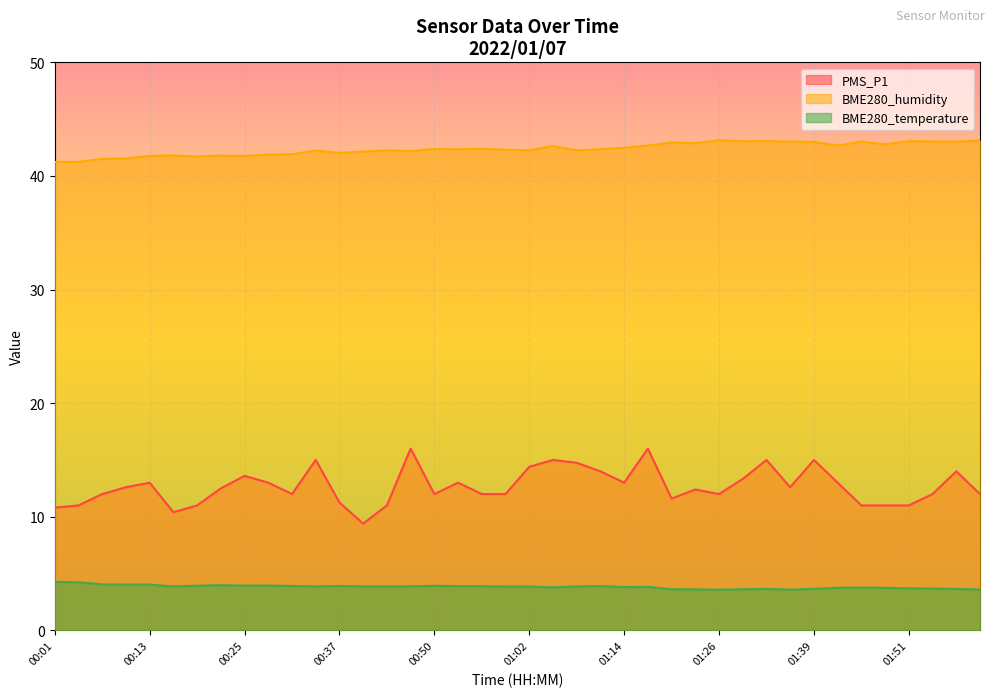

True or false: BME280_temperature and BME280_humidity cross at least once.

False